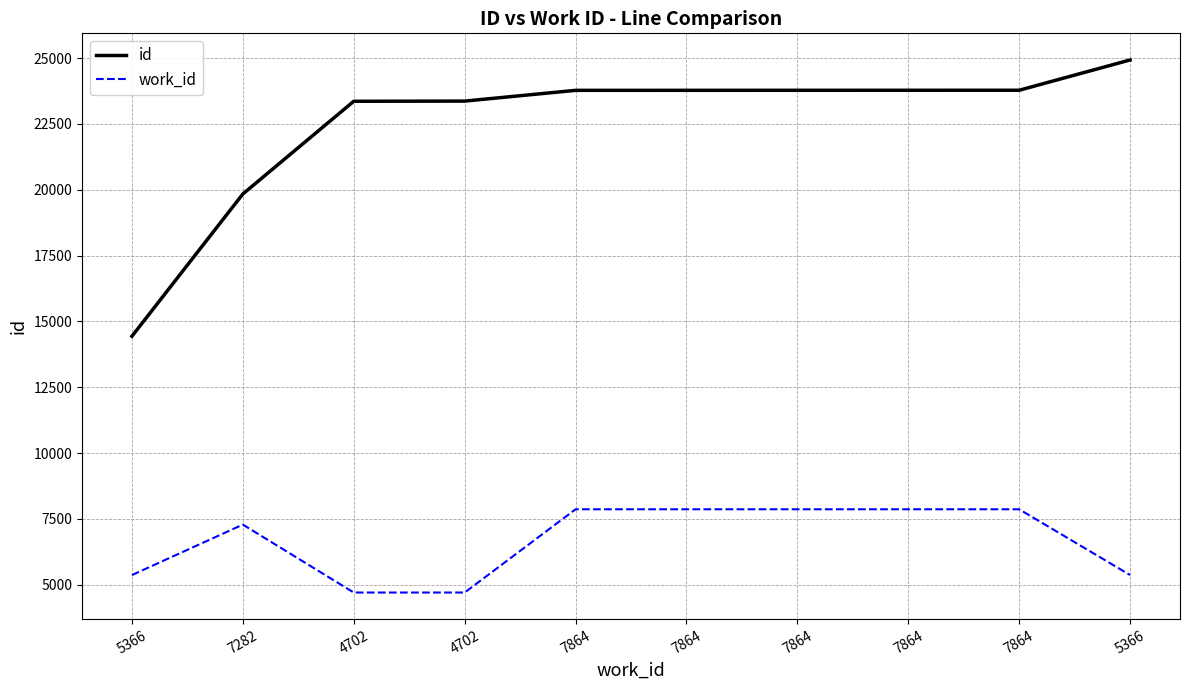

At which category does the chart reach its minimum across all series?

4702